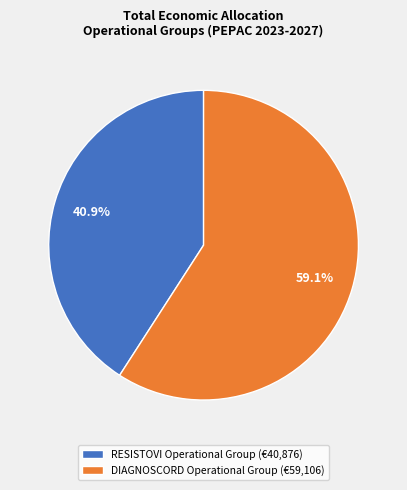

What is the ratio of the value at RESISTOVI Operational Group (€40,876) to the value at DIAGNOSCORD Operational Group (€59,106)?

0.7